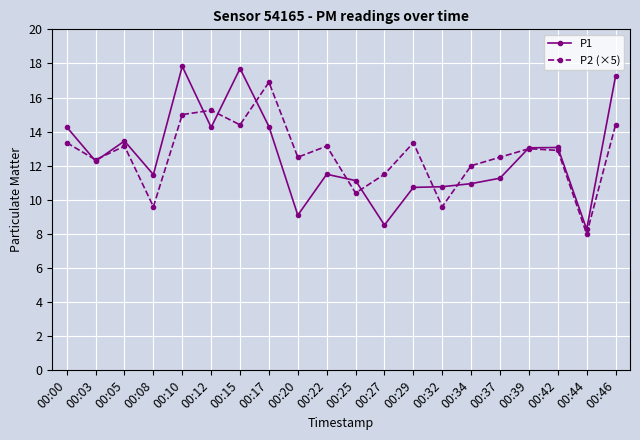

How many lines are shown in the chart?

2